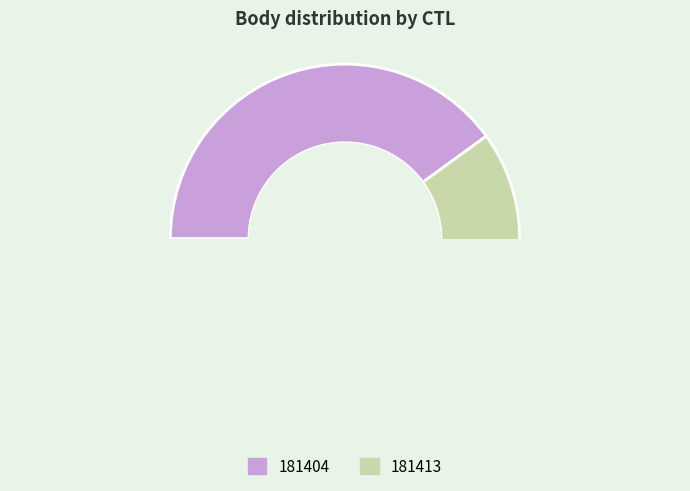

How many segments does this pie chart have?

2